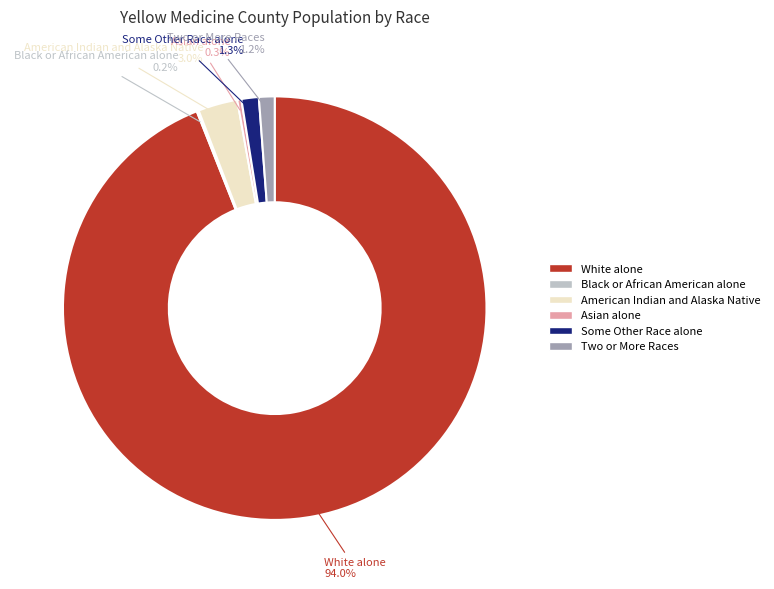

Combined, do White alone and Asian alone account for over 50%?

Yes